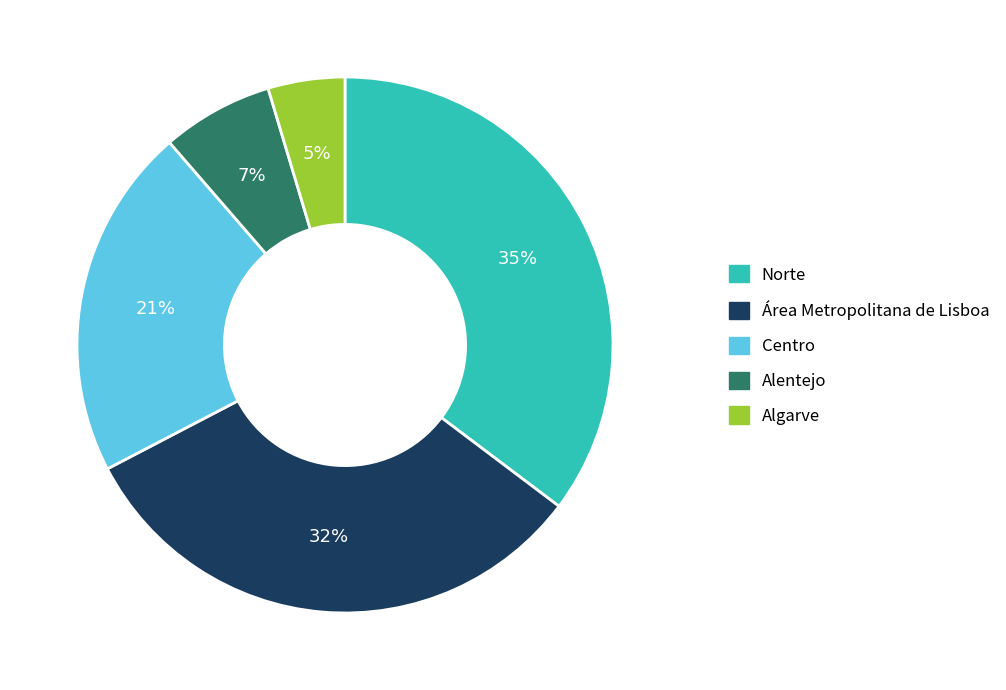

Is there a majority slice in this chart?

No